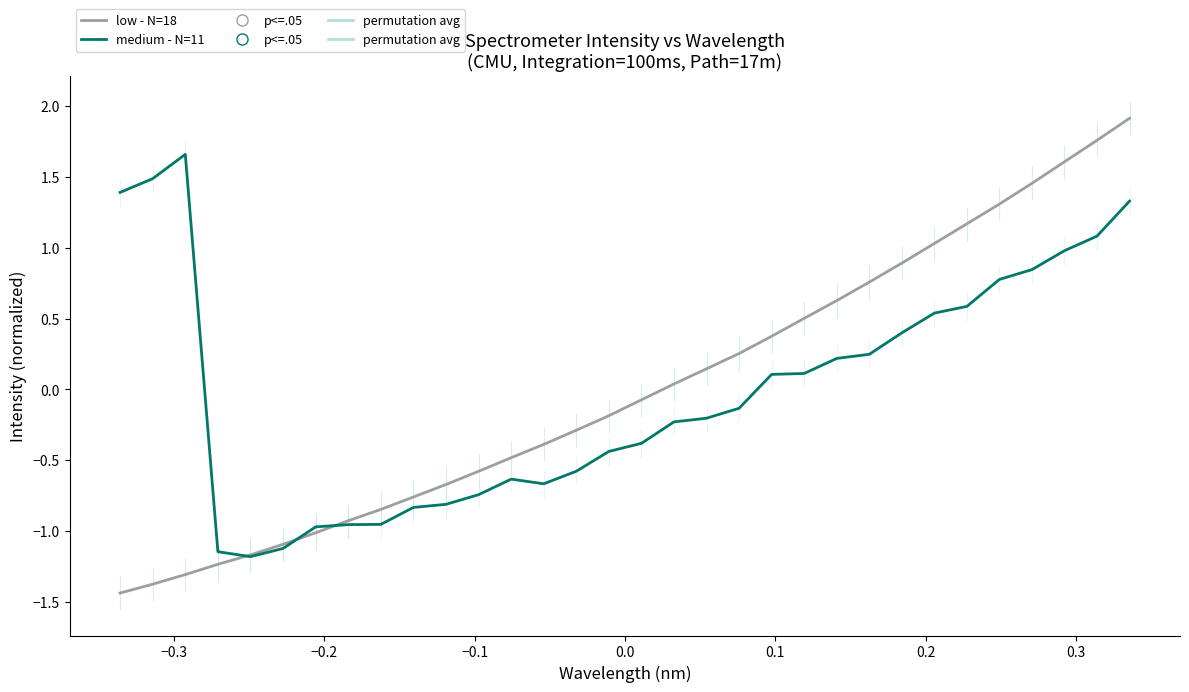

Rank the series by their maximum value, from lowest to highest.

medium - N=11, low - N=18